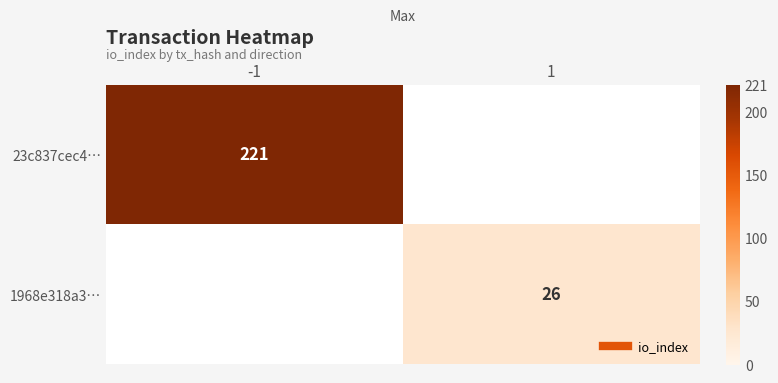

At -1, list the series in order from smallest to largest.

23c837cec4…, 1968e318a3…